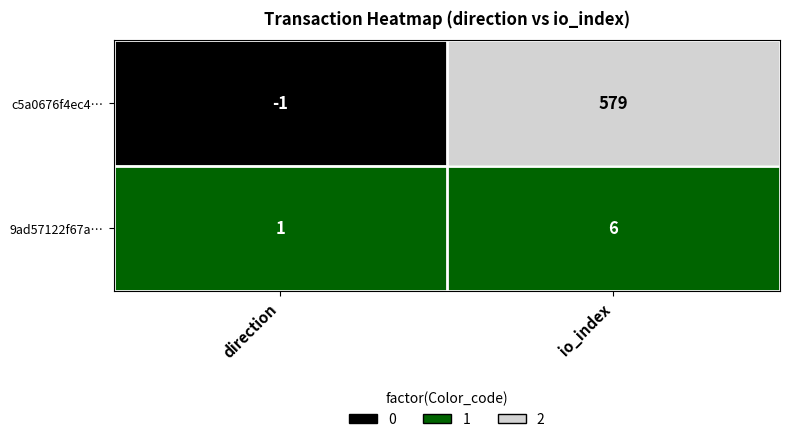

At which label is 9ad57122f67a… closest to 3?

direction